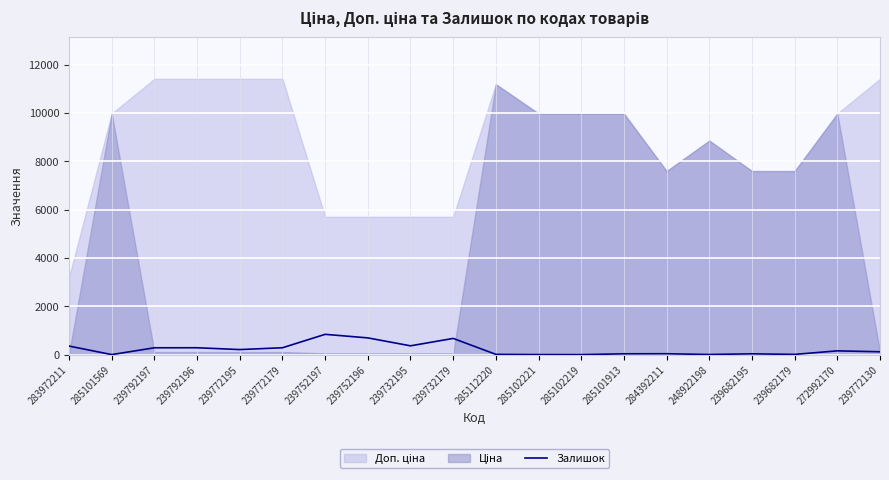

The value at 239682179 is 15. True or false?

True